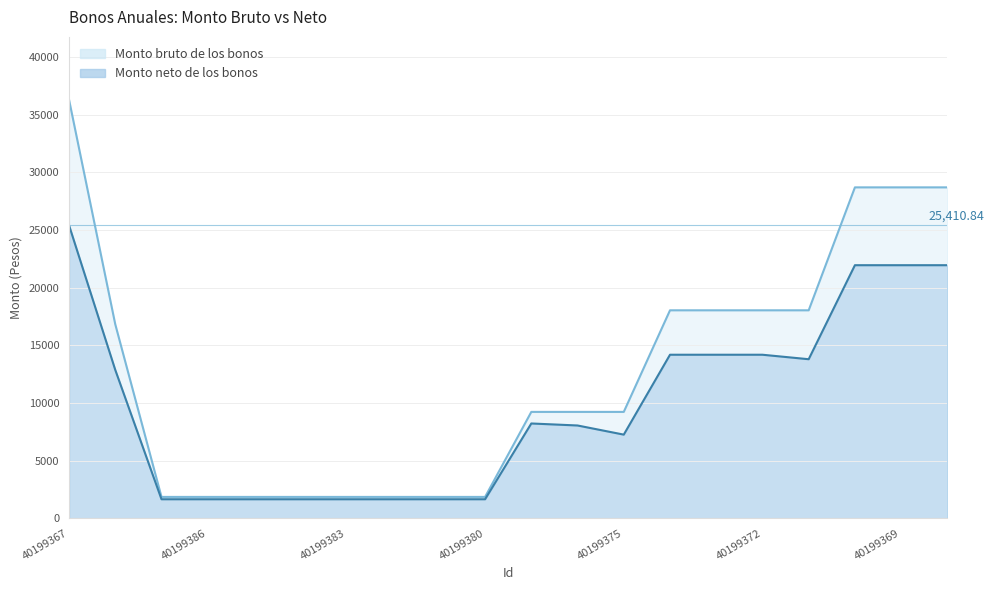

What is the difference between the maximum and second lowest values in the Monto bruto de los bonos series?

34451.2